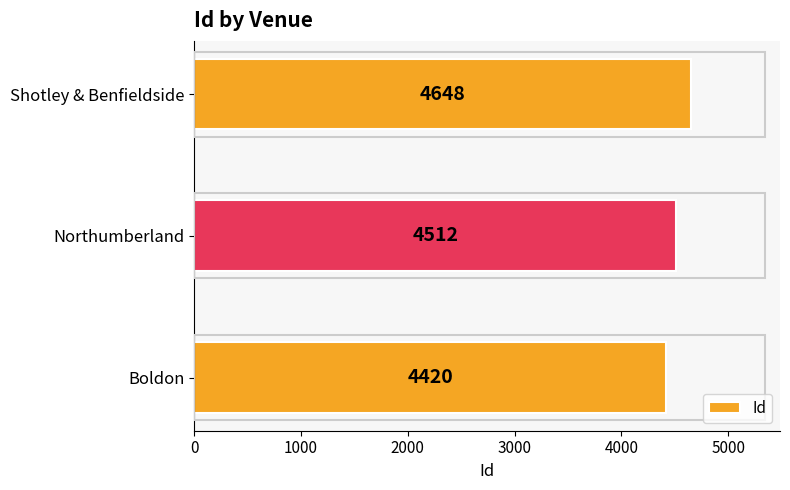

At which label is the value closest to 4534?

Northumberland